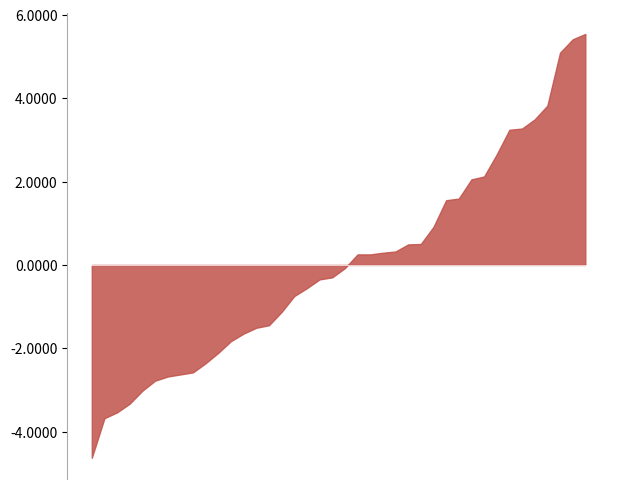

What is the minimum value shown in the chart?

-4.6